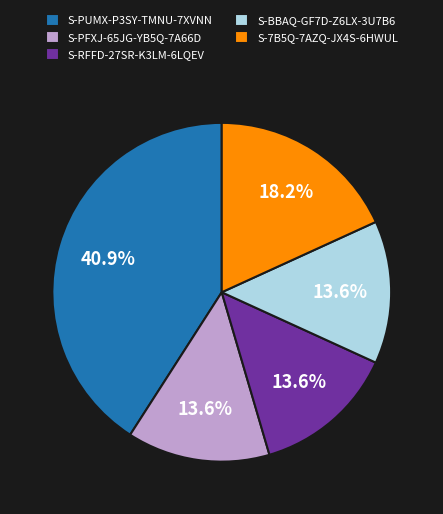

To the nearest percent, what percentage of the pie is S-BBAQ-GF7D-Z6LX-3U7B6?

14%